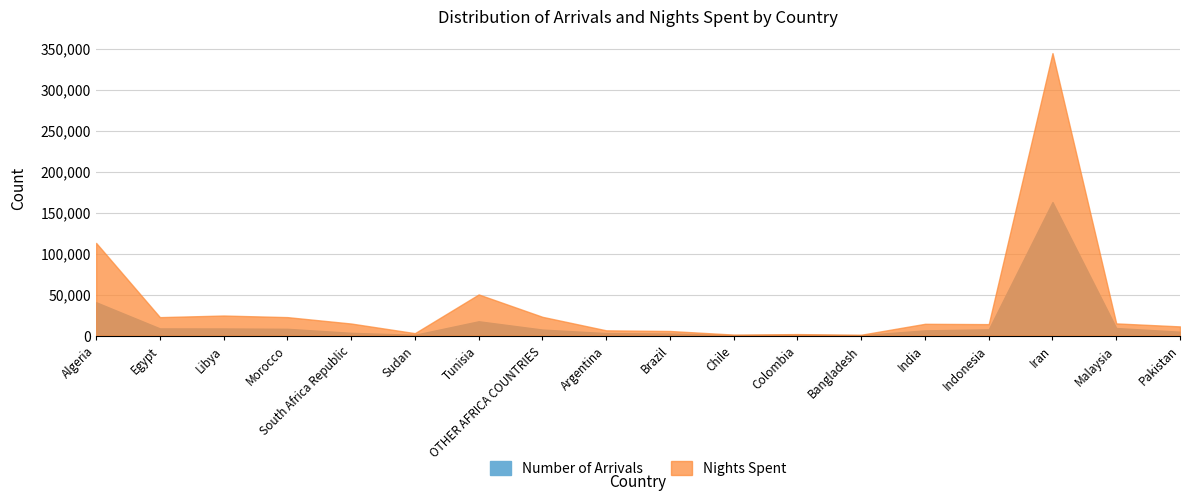

What is the spread (max minus min) of values at OTHER AFRICA COUNTRIES?

15543